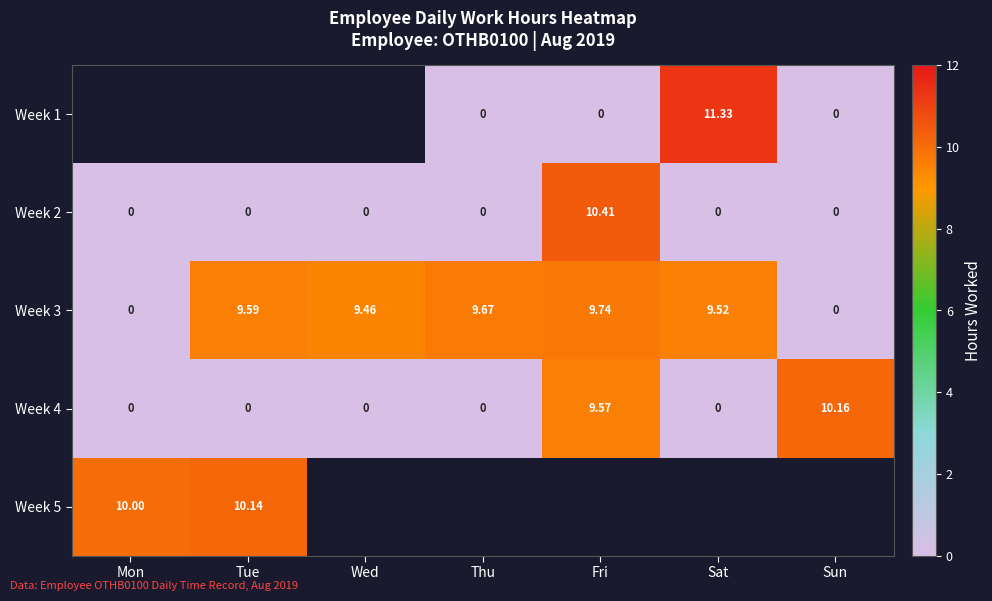

True or false: Week 3 has a value of 9.7 at Thu.

True